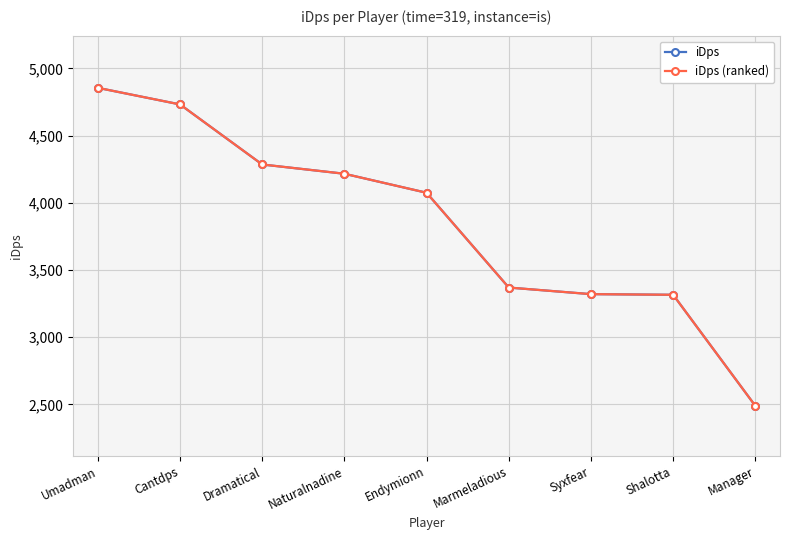

Is this an area chart (filled region under the line)?

No